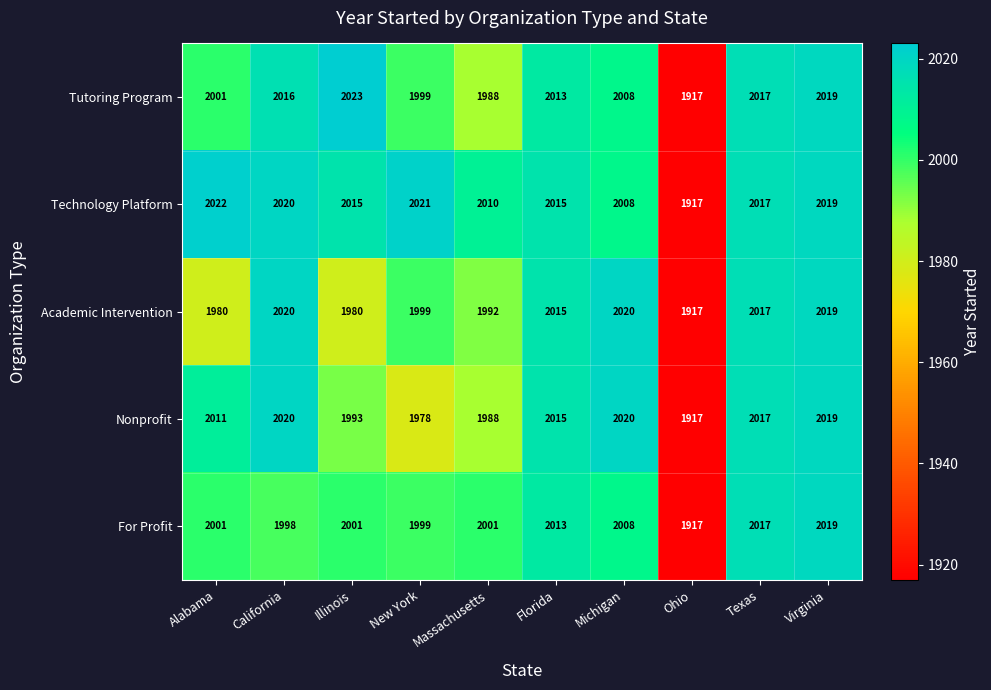

Which category has the highest value across all series?

Illinois